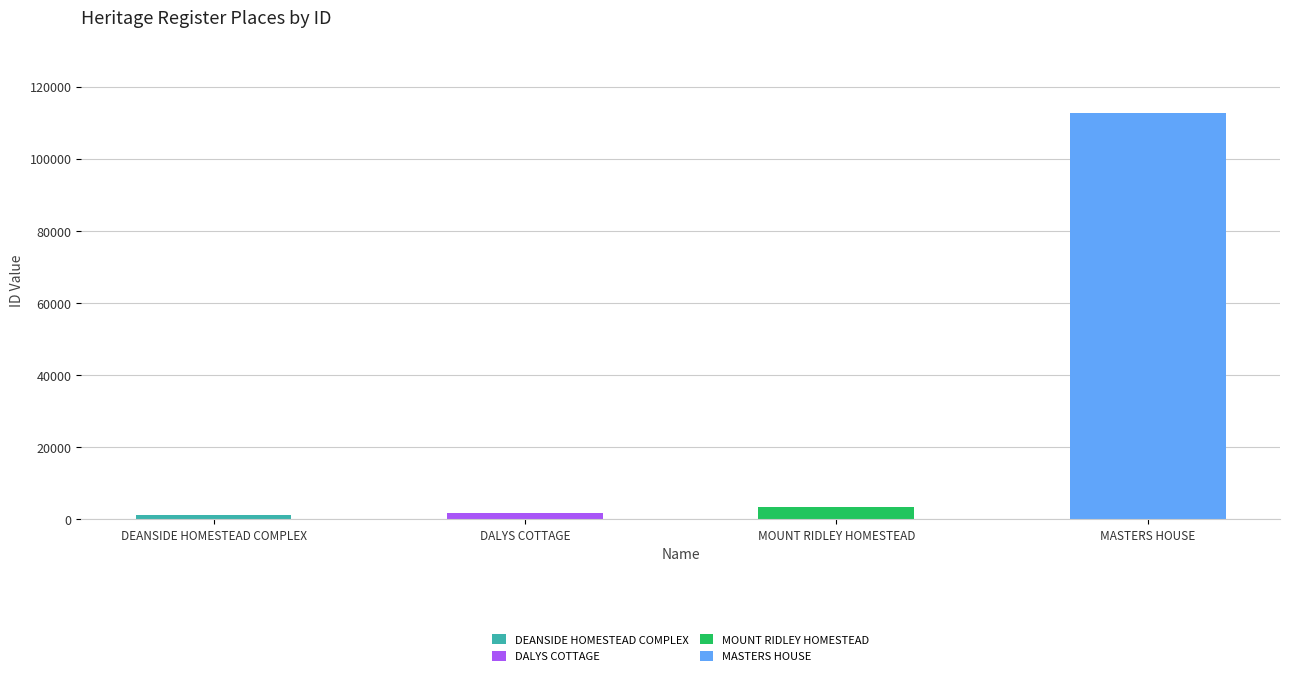

What is the sum of the values at MOUNT RIDLEY HOMESTEAD and MASTERS HOUSE?

115997